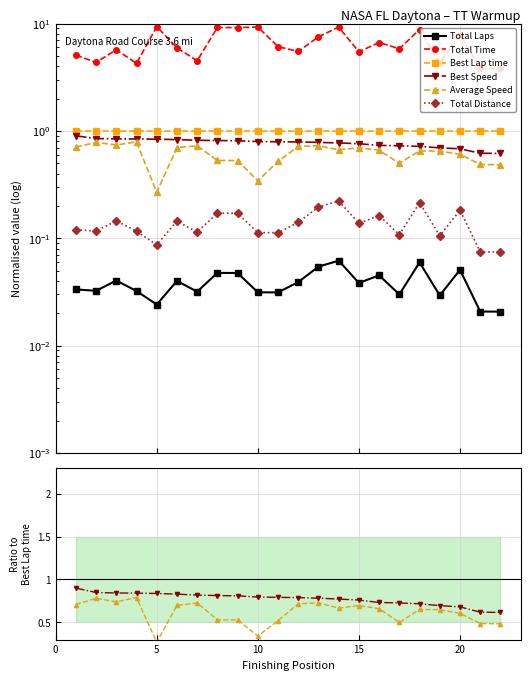

Does the chart have visible grid lines?

Yes